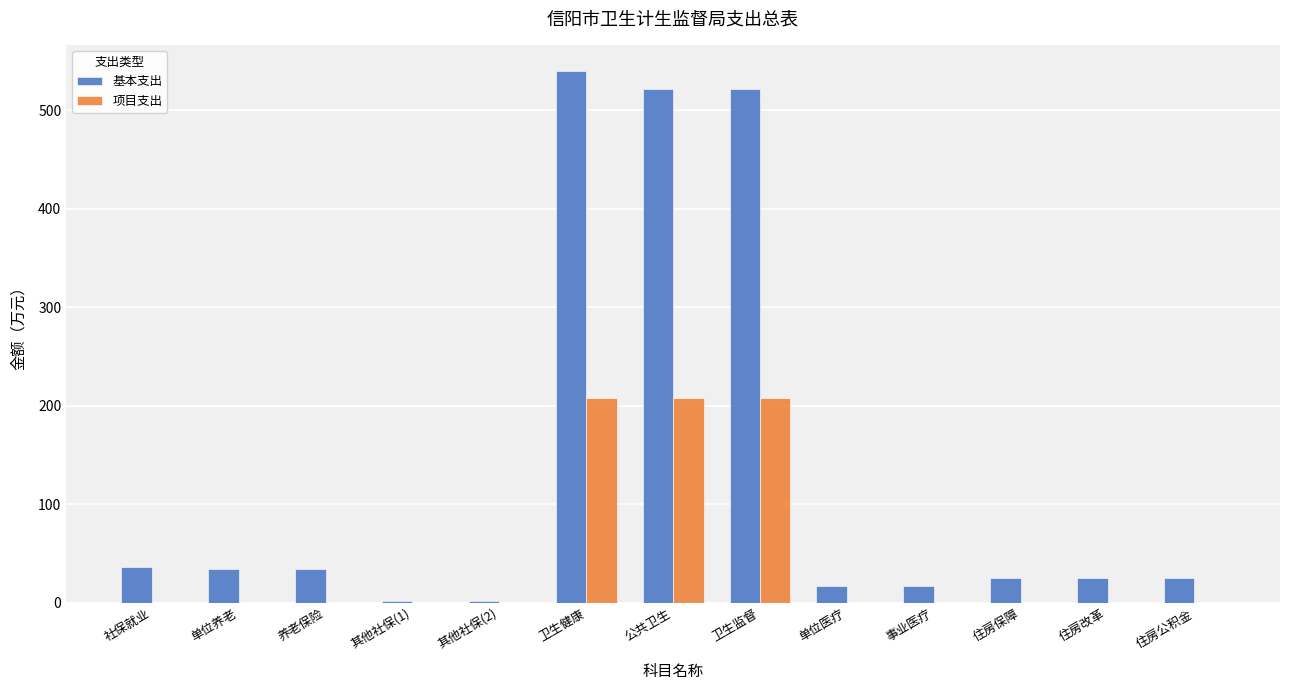

Is it true that 项目支出 equals 207.7 at 卫生监督?

True